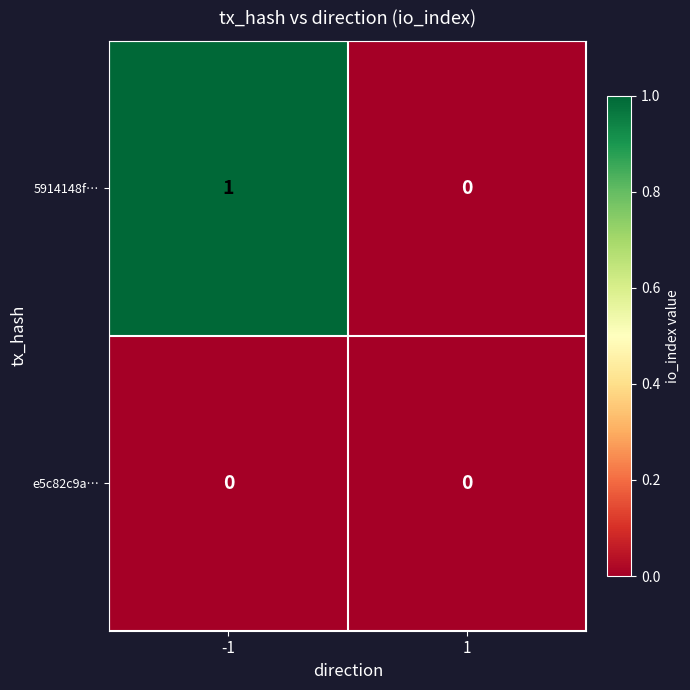

The value of 5914148f… at -1 is 1. True or false?

True